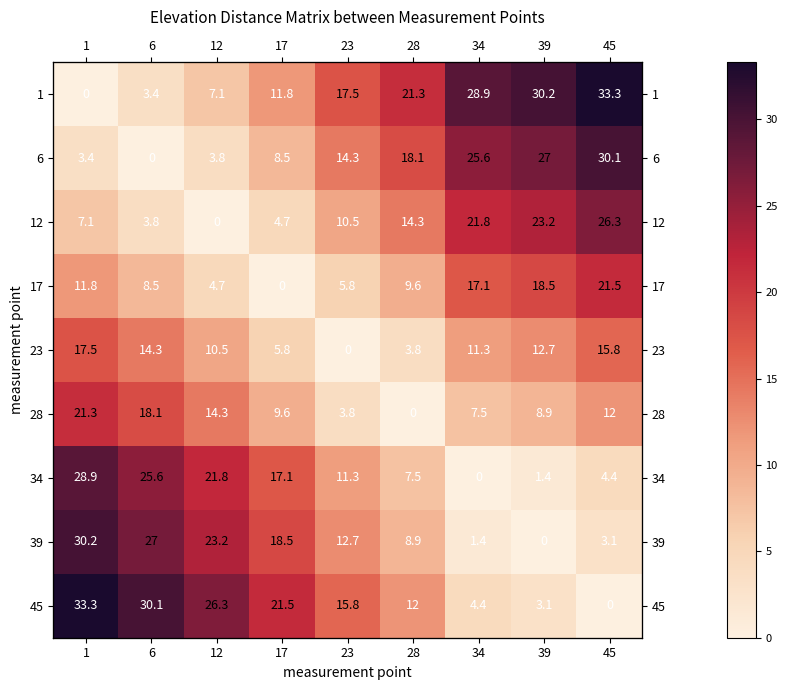

At how many categories does at least one series exceed 13?

9